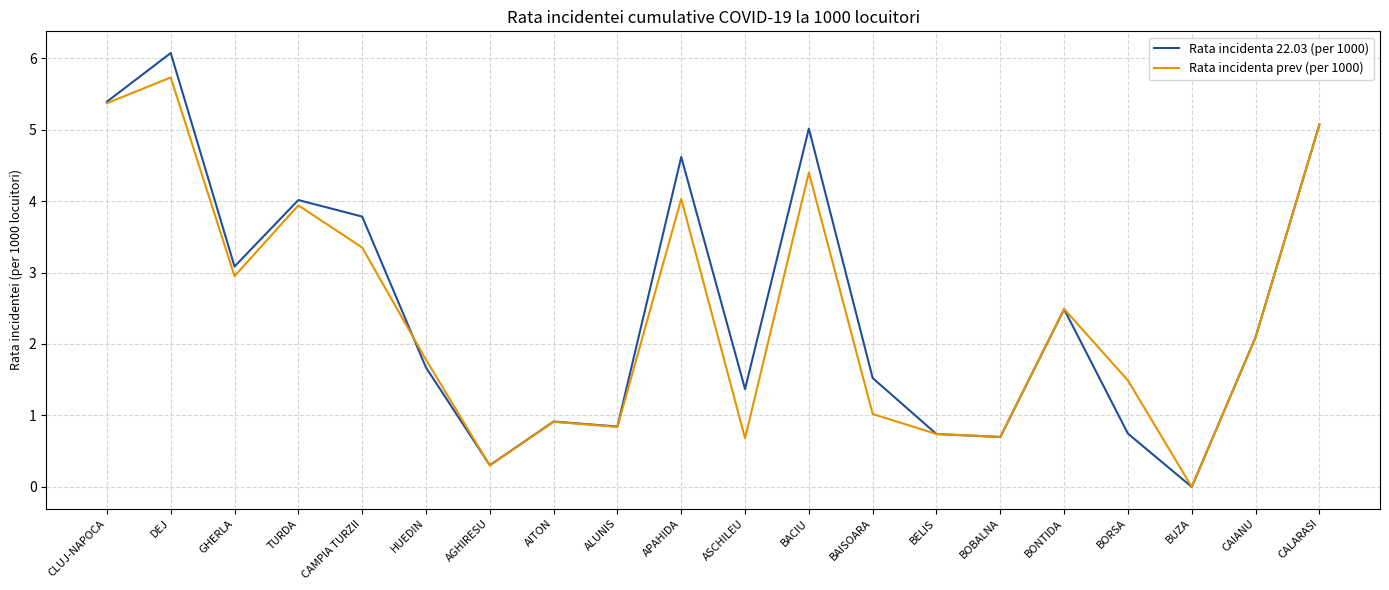

True or false: Rata incidenta prev (per 1000) and Rata incidenta 22.03 (per 1000) intersect in this chart.

True